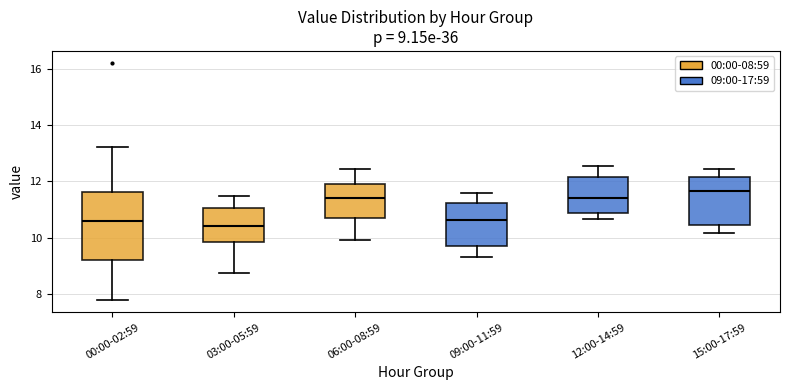

Which box is the tallest, from its lower edge to its upper edge?

00:00-02:59